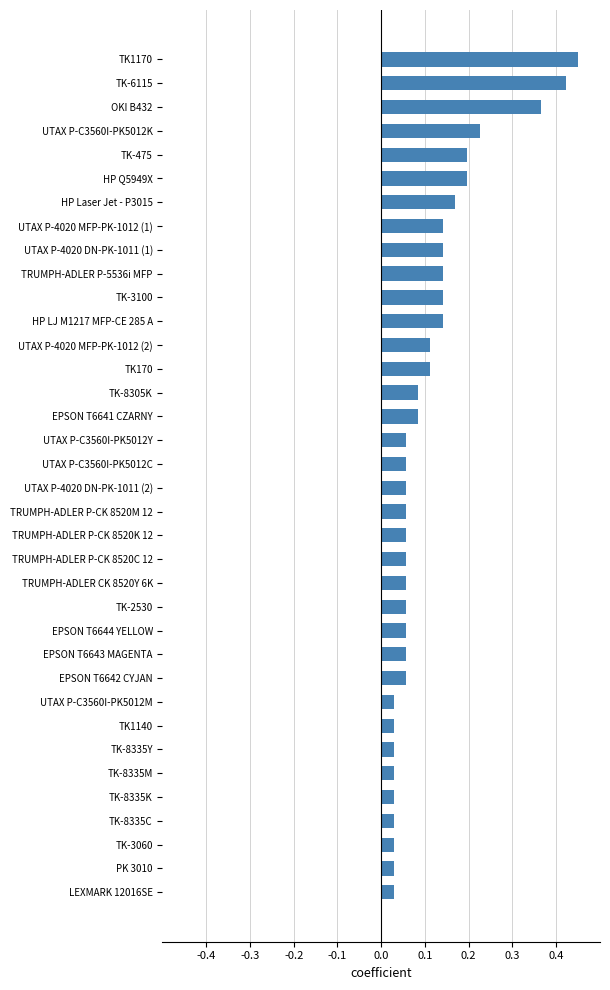

The value at HP Laser Jet - P3015 is 0.2. True or false?

True